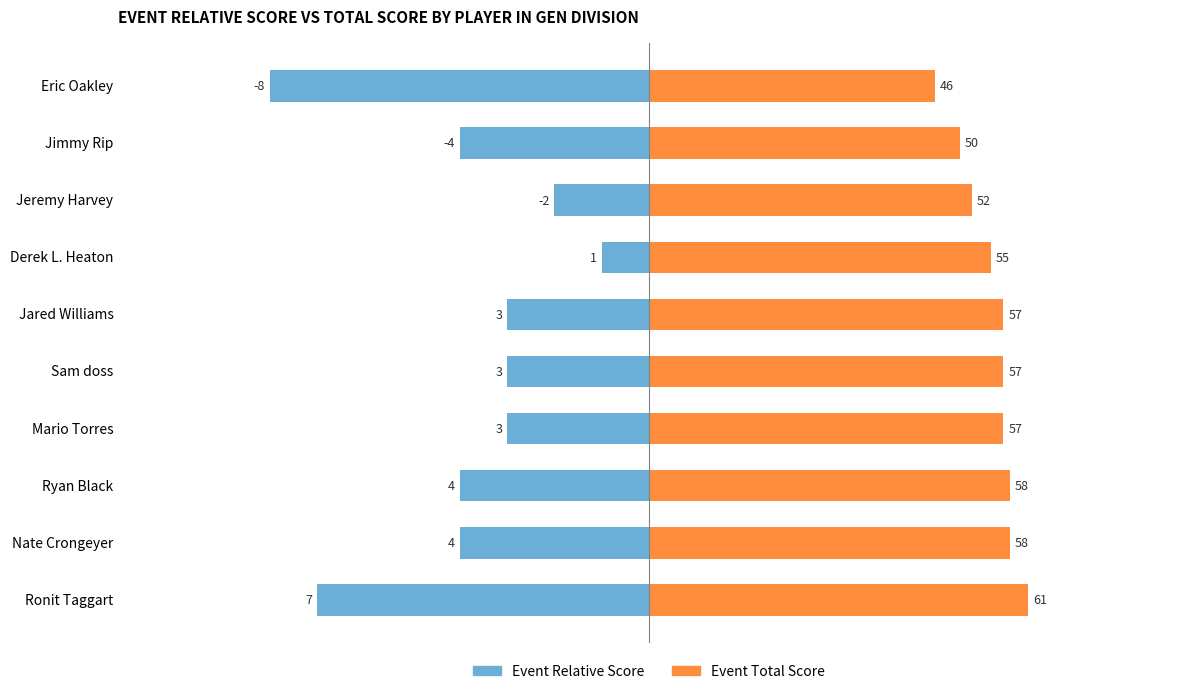

The event_relative_score series shows -1.0 at 3. True or false?

True